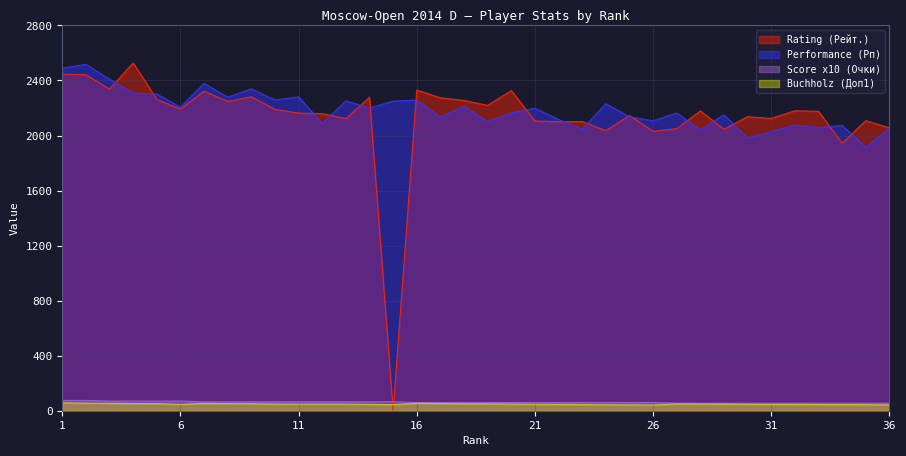

What is the total value across all series at 15?

2359.0